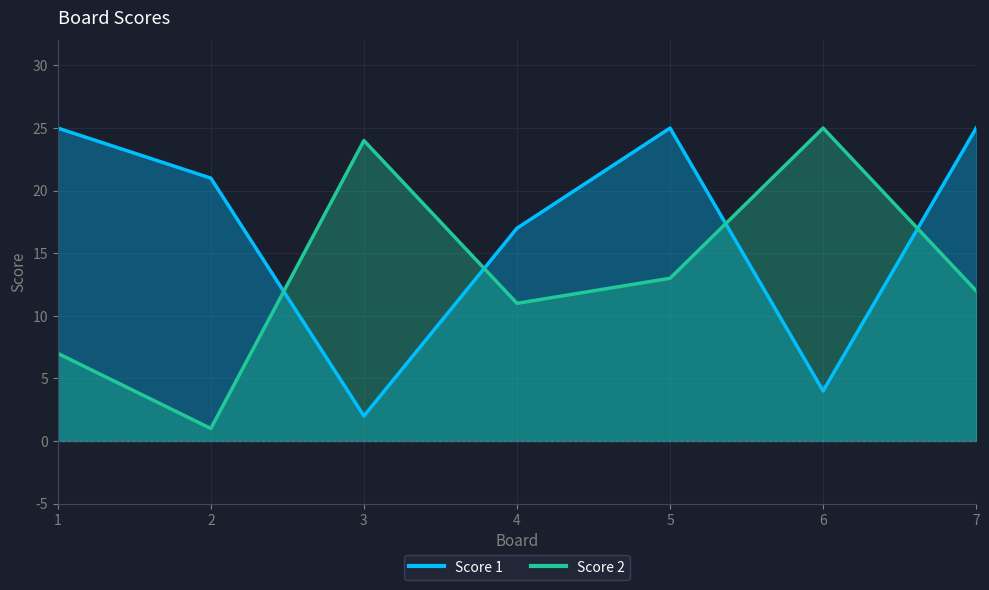

The value of Score 2 at 1 is 12. True or false?

False